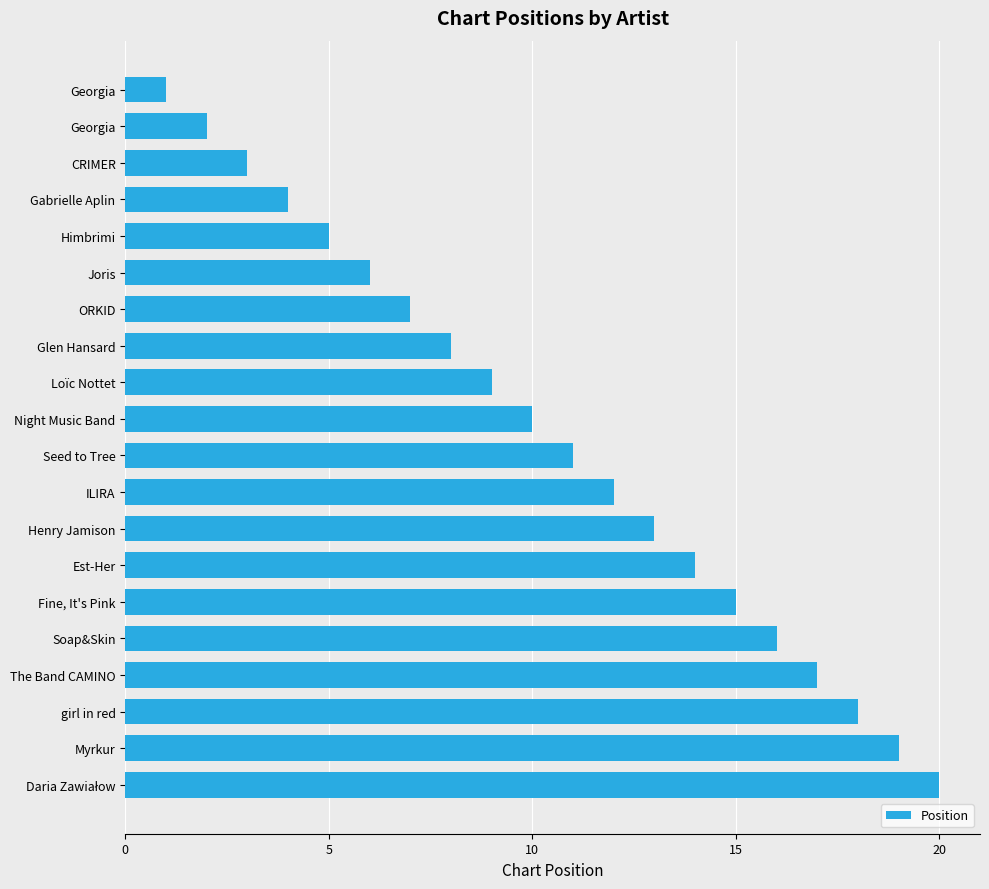

How many data points does each series have?

20